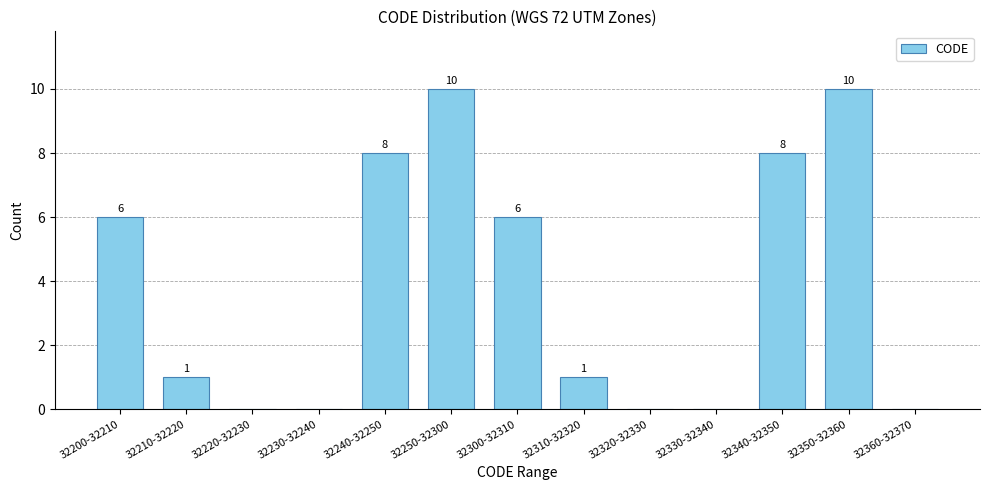

Reading left to right, list all the values displayed in this chart.

32200-32210=6	32210-32220=1	32220-32230=0	32230-32240=0	32240-32250=8	32250-32300=10	32300-32310=6	32310-32320=1	32320-32330=0	32330-32340=0	32340-32350=8	32350-32360=10	32360-32370=0